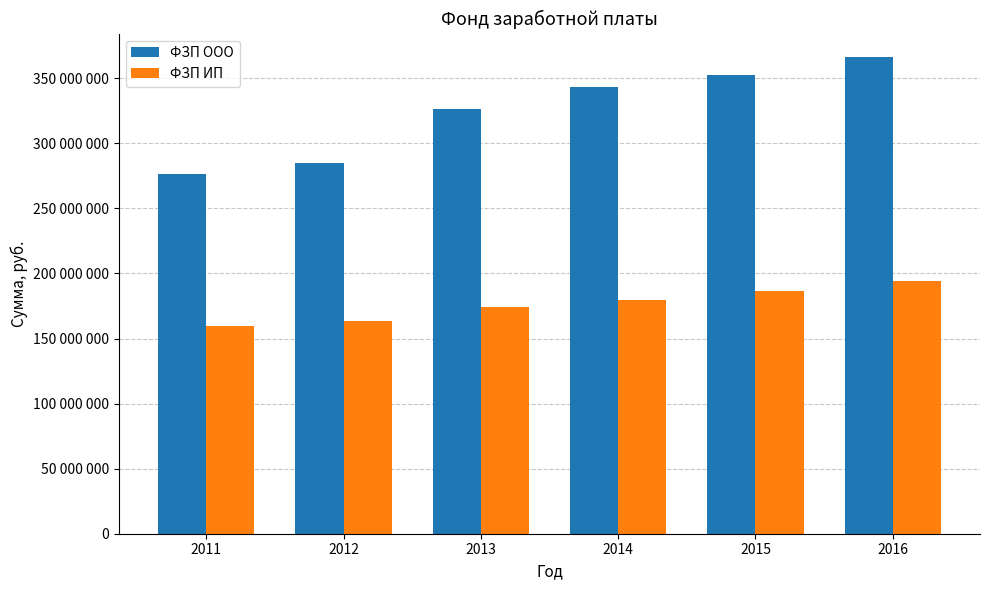

What are all the series names shown in the legend?

ФЗП ООО, ФЗП ИП